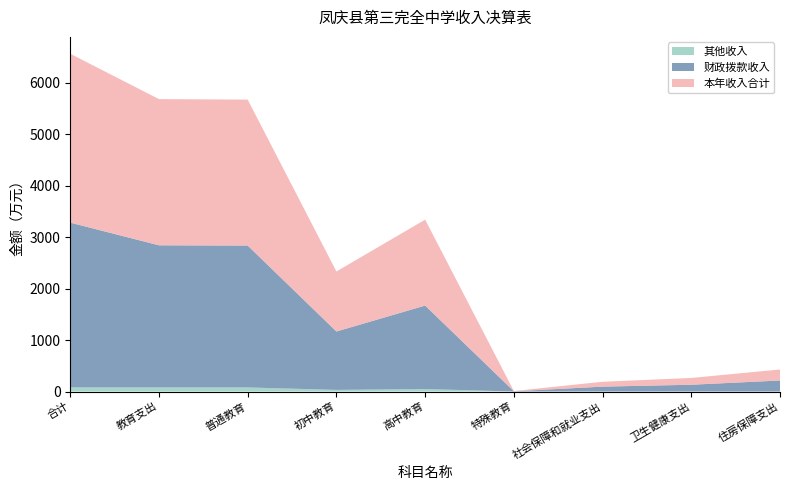

Reading right to left, what are all the values shown in this chart?

本年收入合计: 214.3	131.7	94.8	4.9	1671.0	1166.9	2837.9	2842.8	3283.5
财政拨款收入: 214.3	131.7	94.8	4.9	1623.2	1135.5	2758.7	2763.6	3204.3
其他收入: 0.0	0.0	0.0	0.0	47.8	31.4	79.2	79.2	79.2